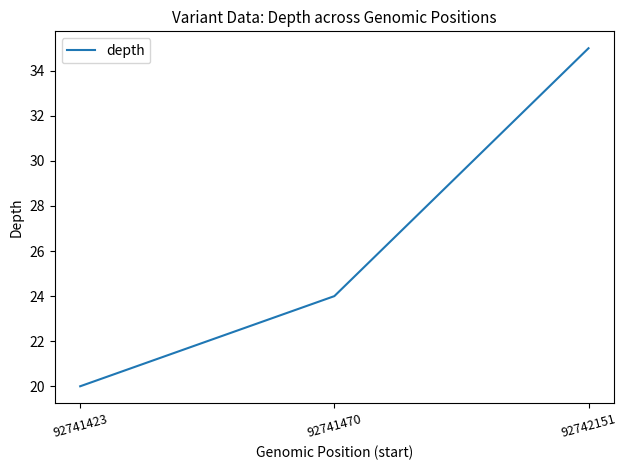

Reading left to right, extract all data points from this chart.

20	24	35